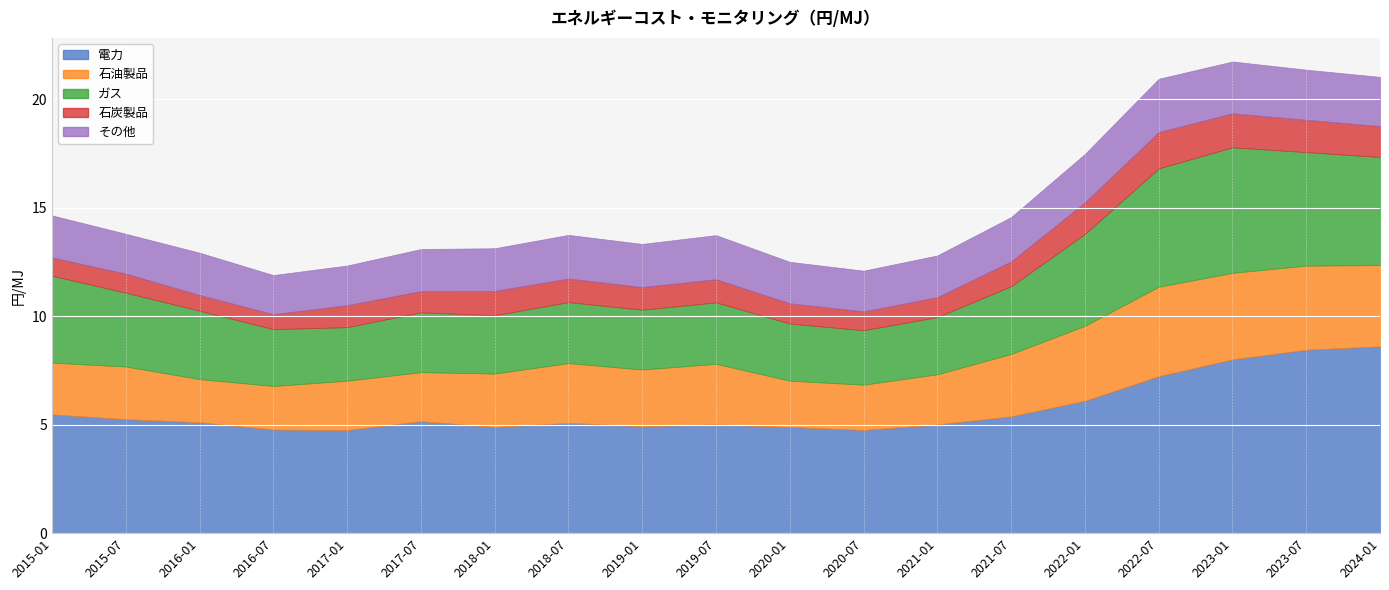

What is the difference between the maximum and minimum values in the 電力 series?

3.9